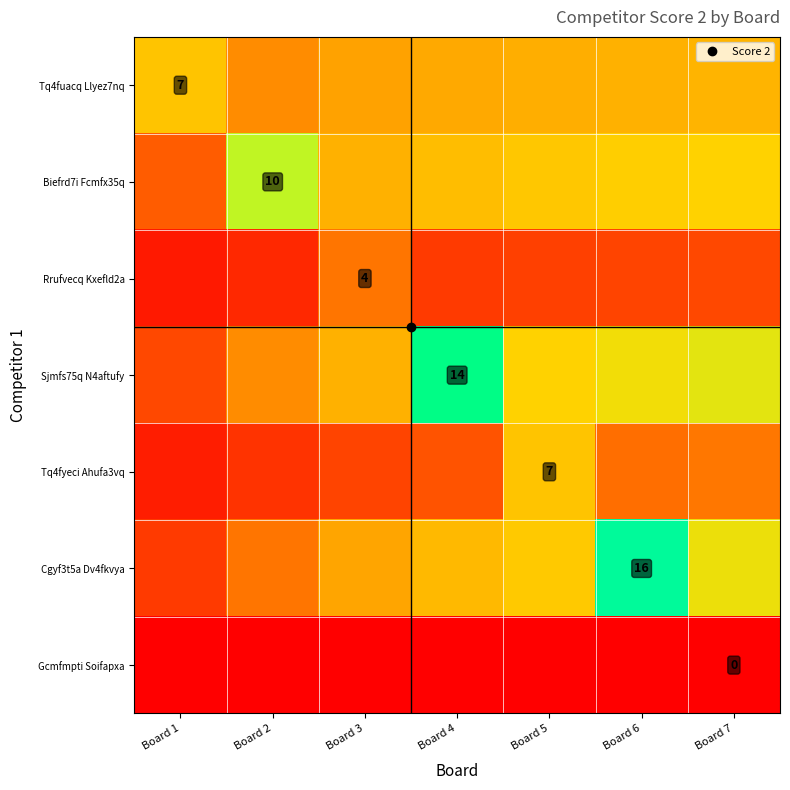

What is the average value of the Tq4fuacq Llyez7nq series?

5.8